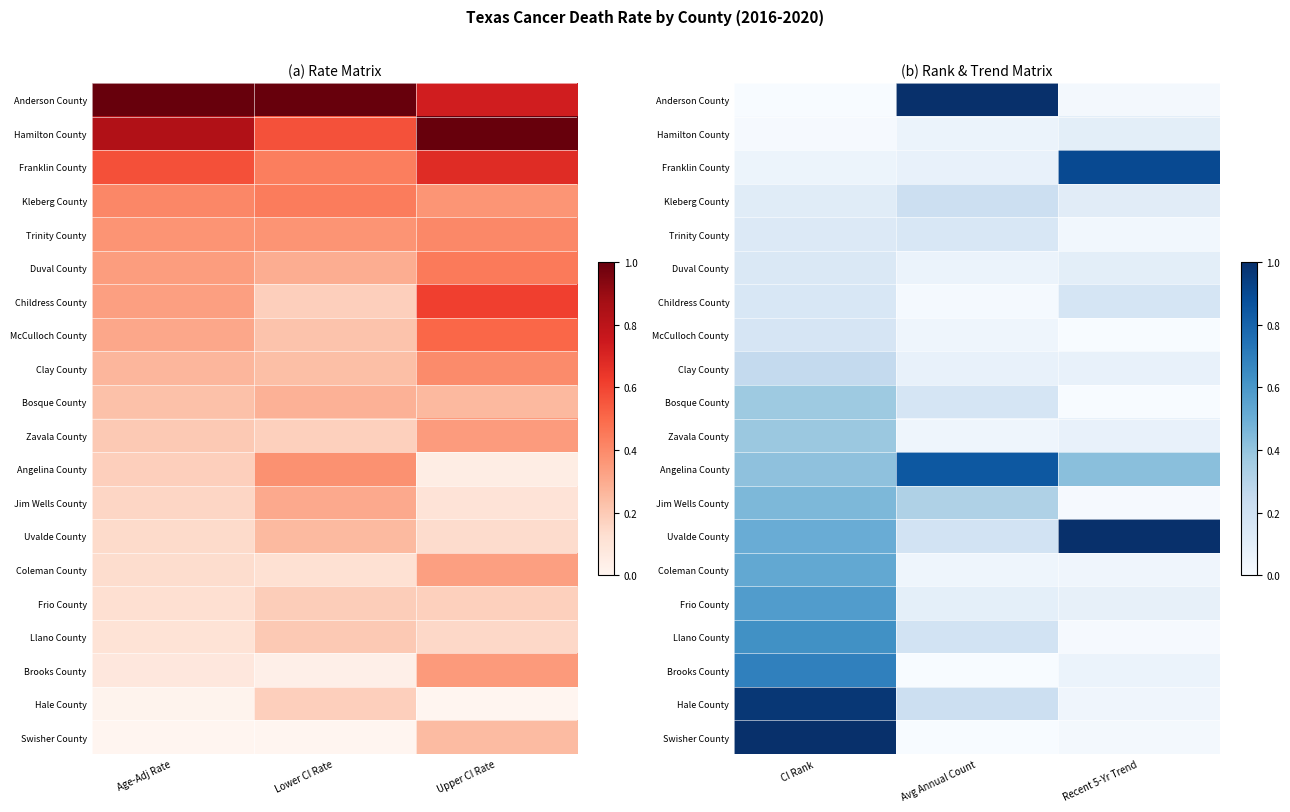

Is the value of Childress County at Recent 5-Yr Trend greater than the value of Franklin County at Avg Annual Count?

Yes